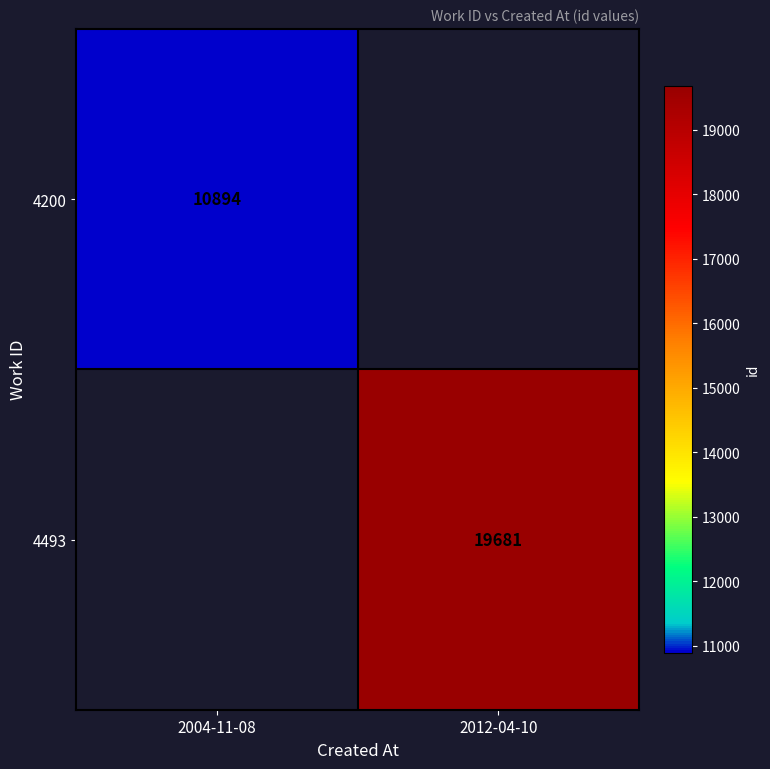

Is it true that 4493 equals 32934 at 2012-04-10?

False